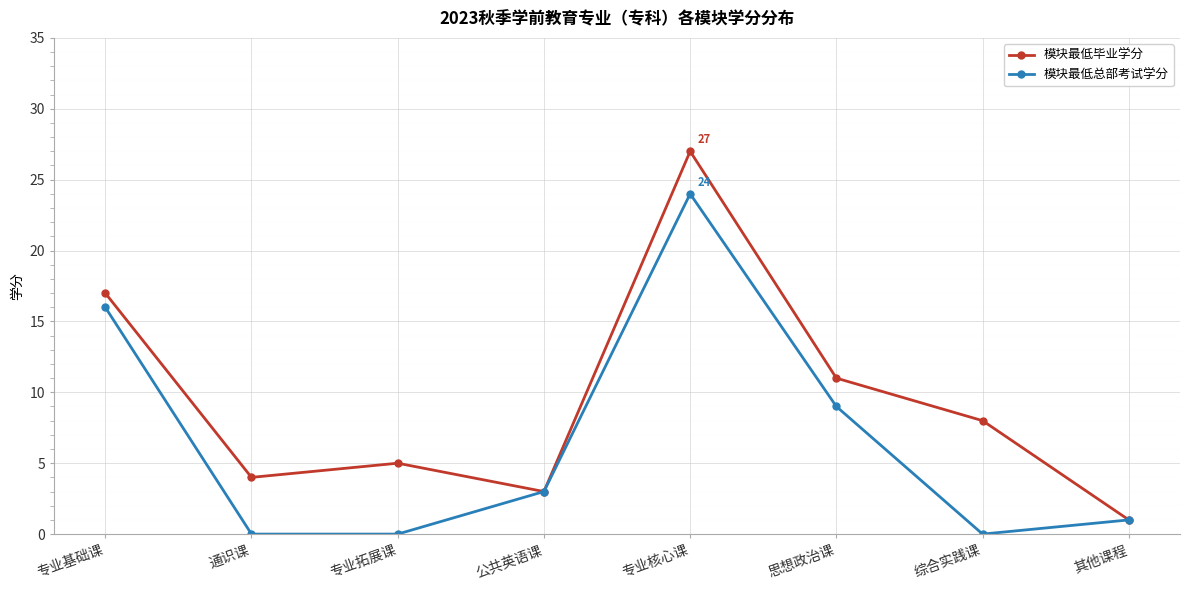

Does the chart display data point markers on the line(s)?

Yes